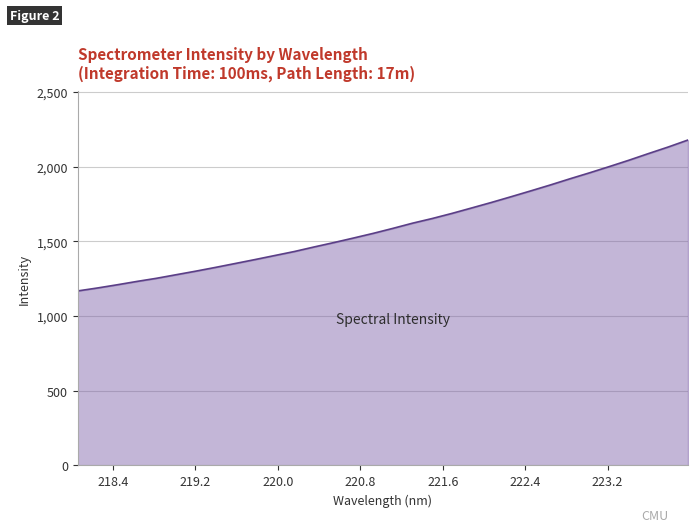

True or false: the data has more than 0 interior local peaks.

False